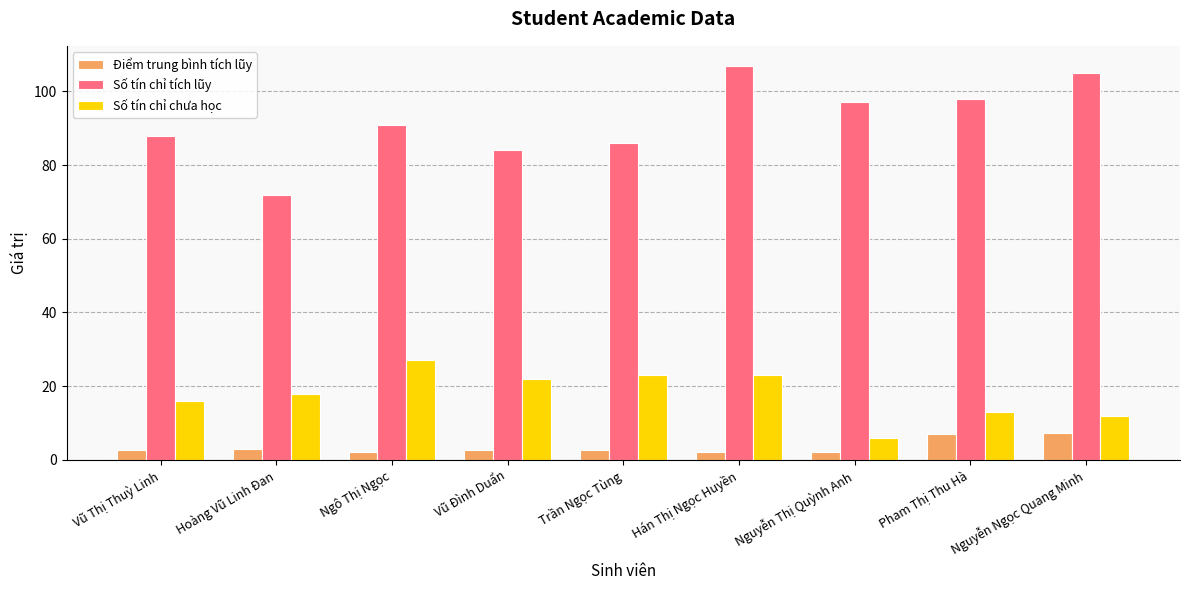

How many bars are there in each group?

3